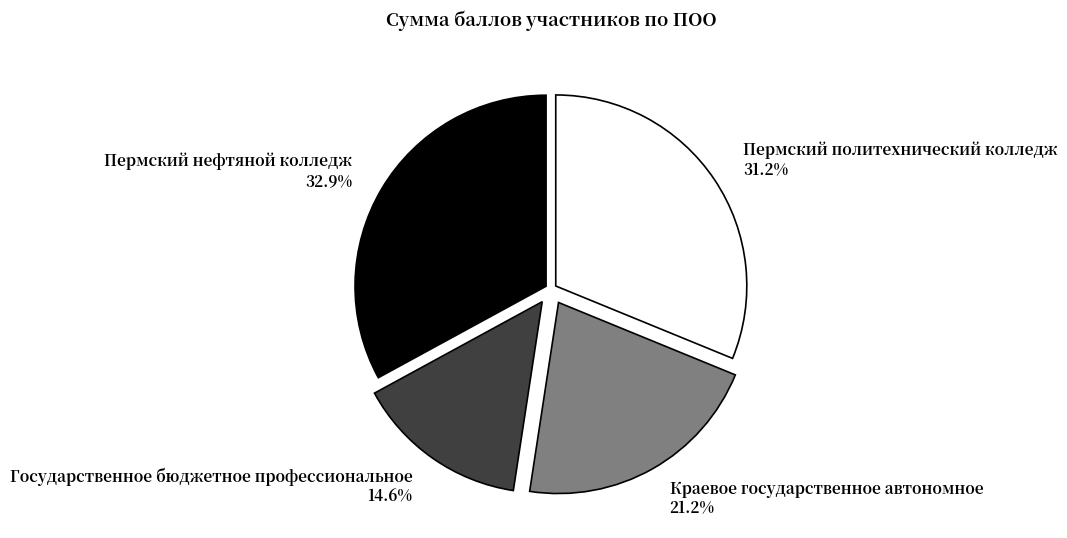

Is it true that Краевое государственное автономное is 21% of the pie?

True